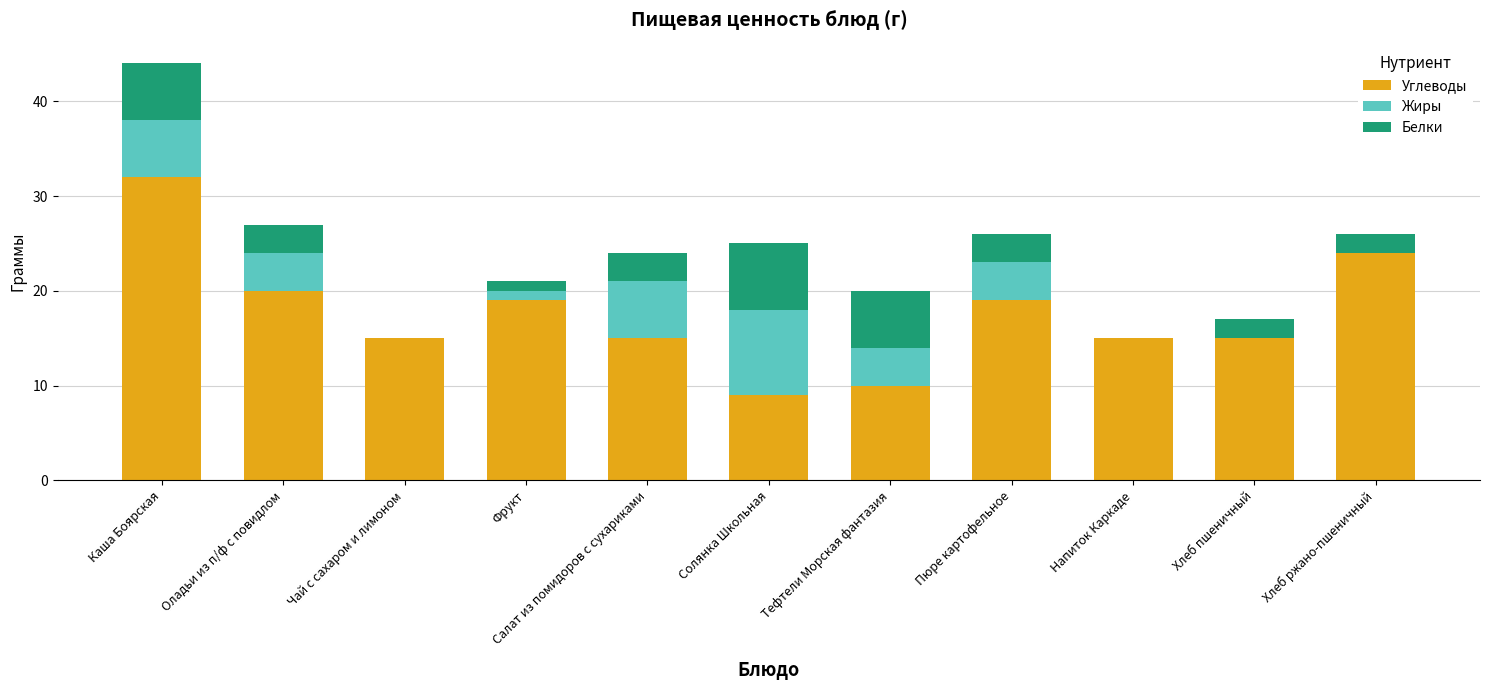

The Углеводы series shows 24 at Хлеб ржано-пшеничный. True or false?

True